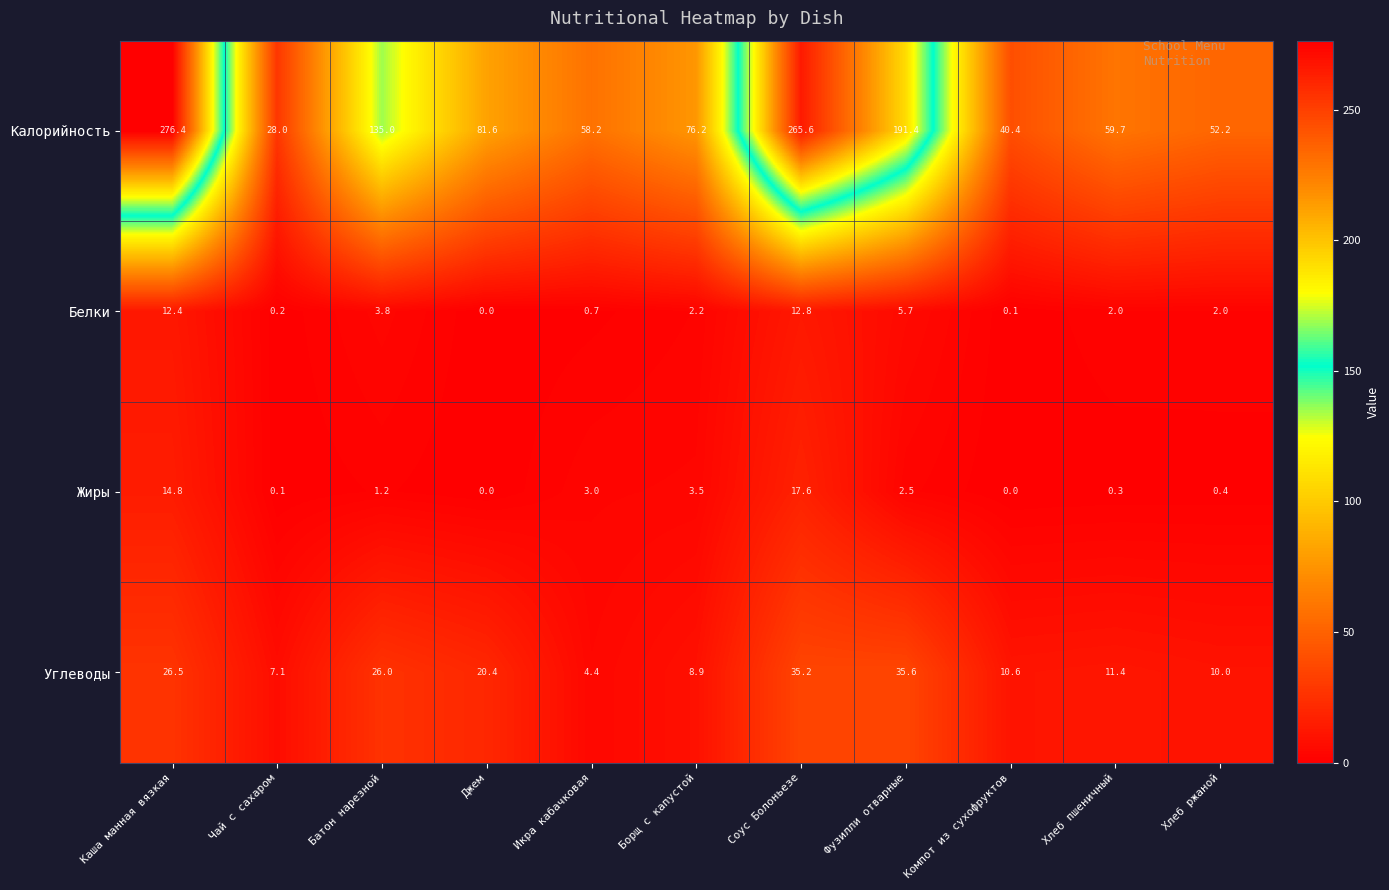

At how many categories does at least one series exceed 91?

4